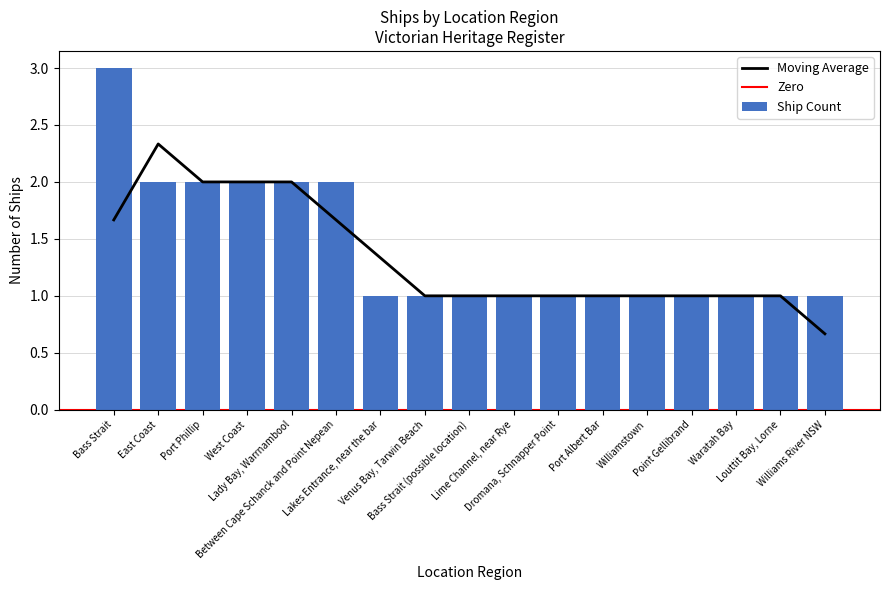

Count the number of values greater than 1.

6